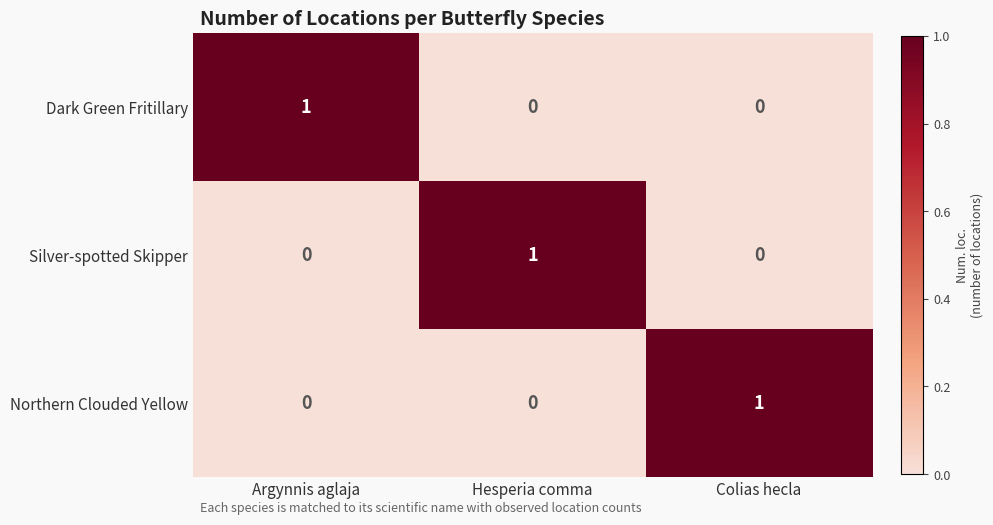

At how many categories does at least one series exceed 0?

3